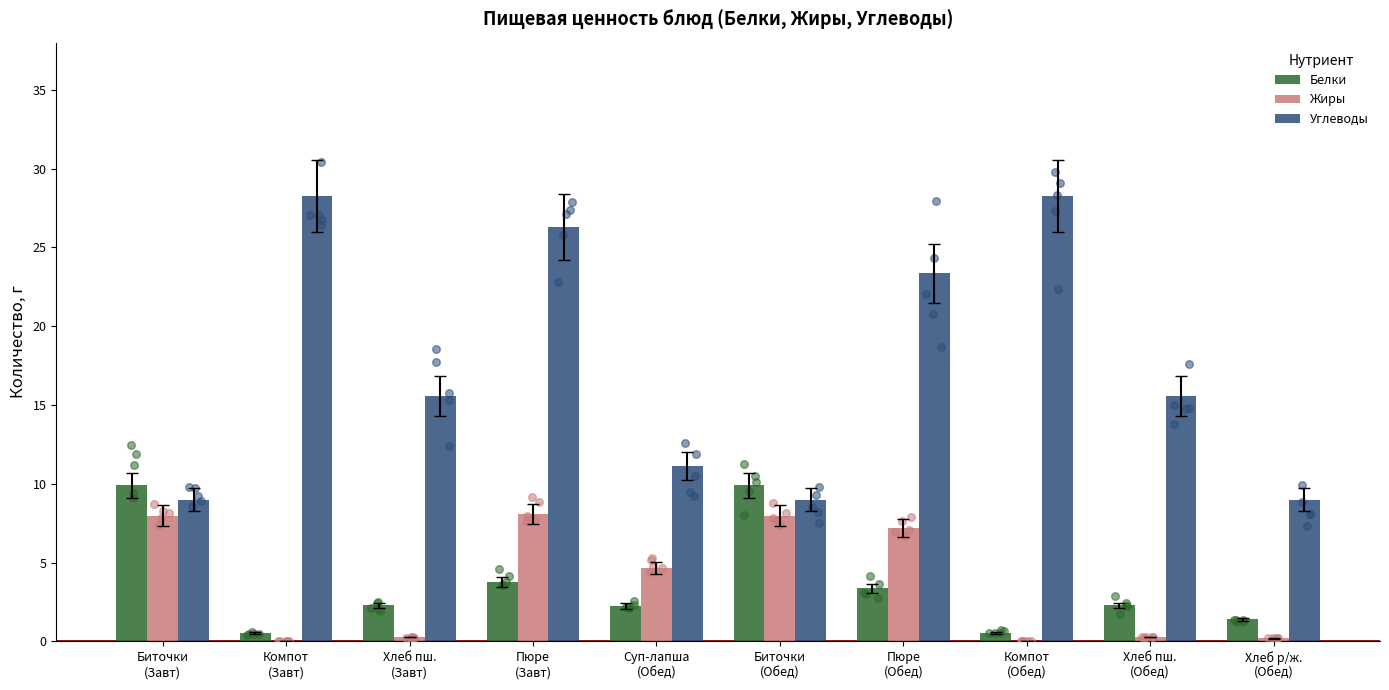

Which series has the largest total across all categories?

Углеводы